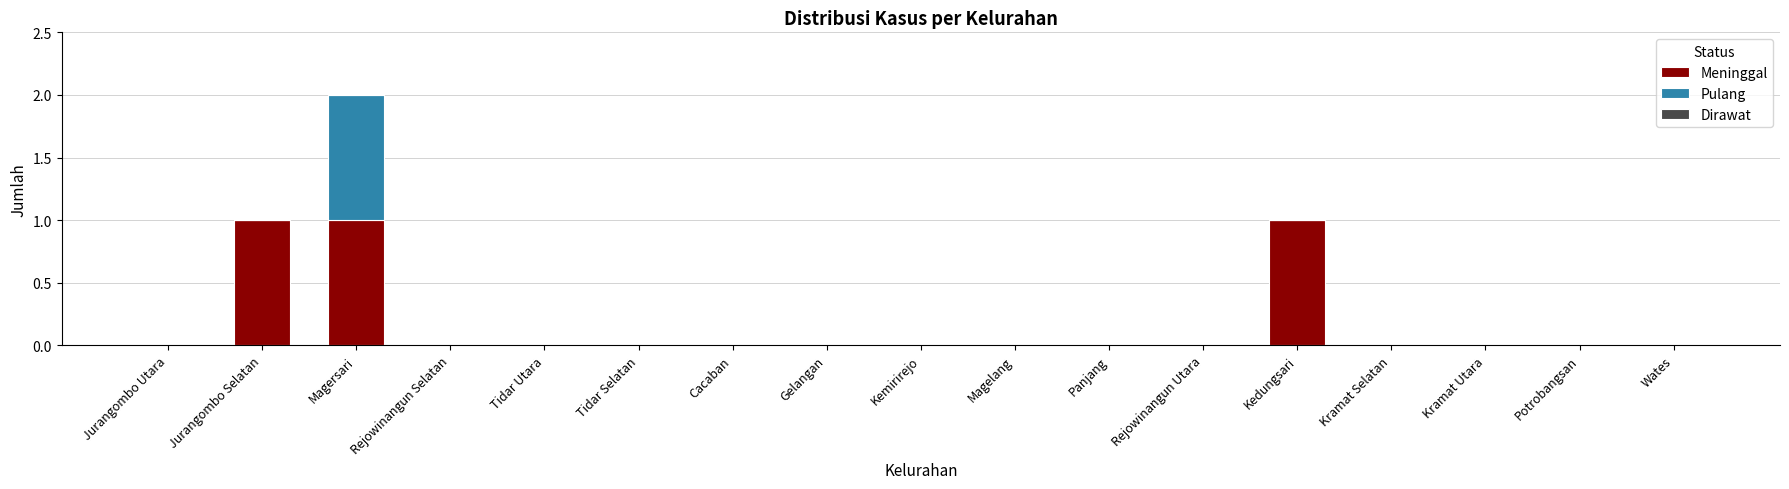

The Meninggal series shows -1 at Kramat Selatan. True or false?

False